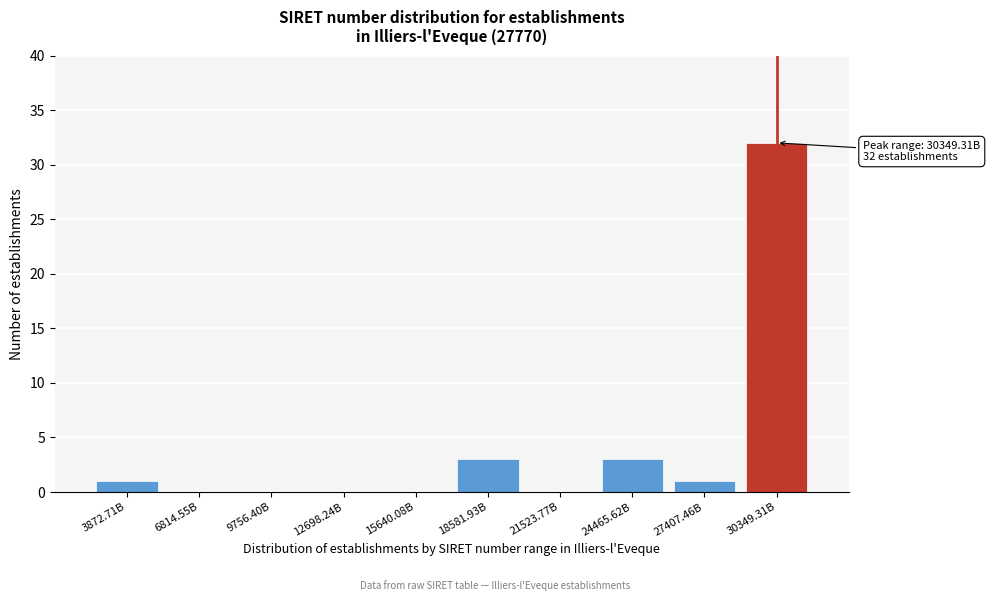

Reading left to right, extract all data points from this chart.

3872.71B=1	6814.55B=0	9756.40B=0	12698.24B=0	15640.08B=0	18581.93B=3	21523.77B=0	24465.62B=3	27407.46B=1	30349.31B=32